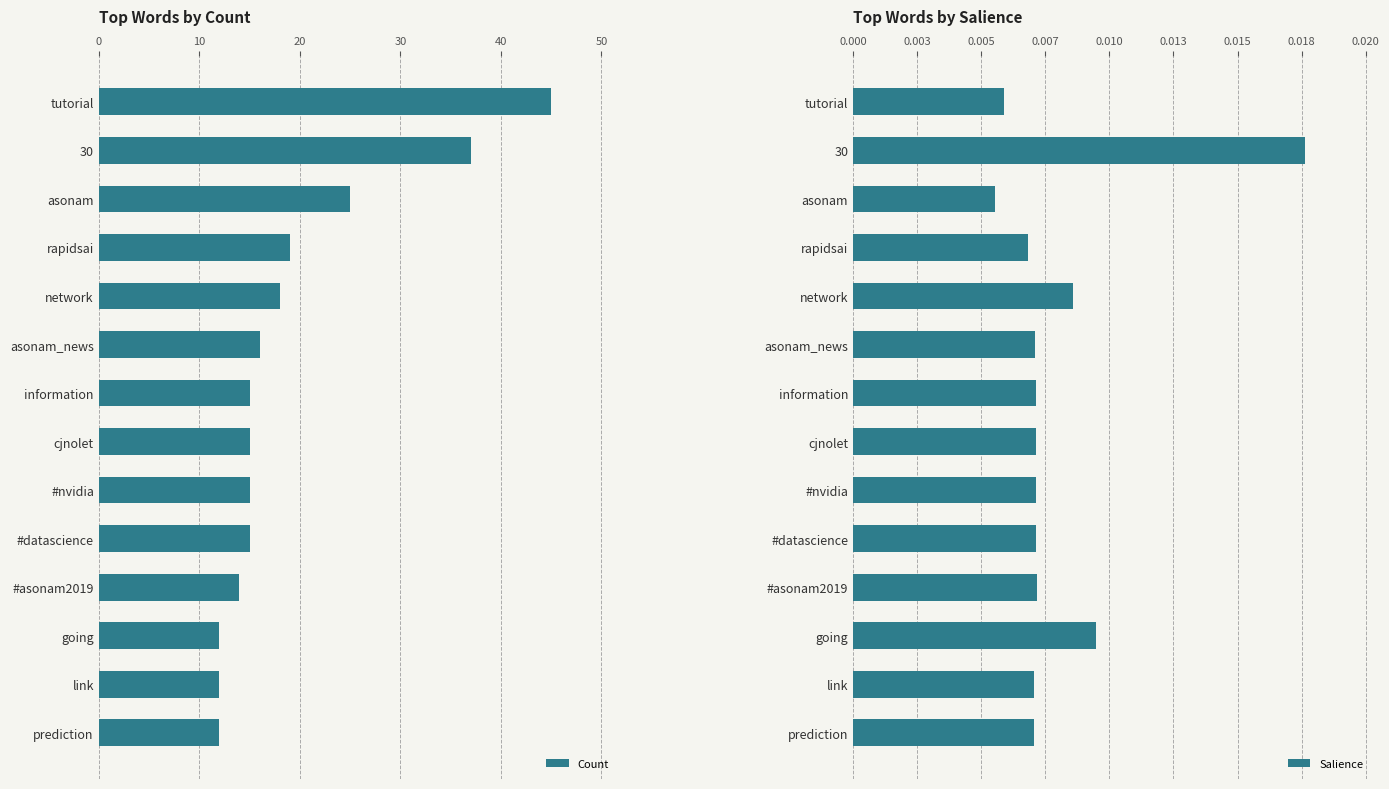

How many bars are there in each group?

2